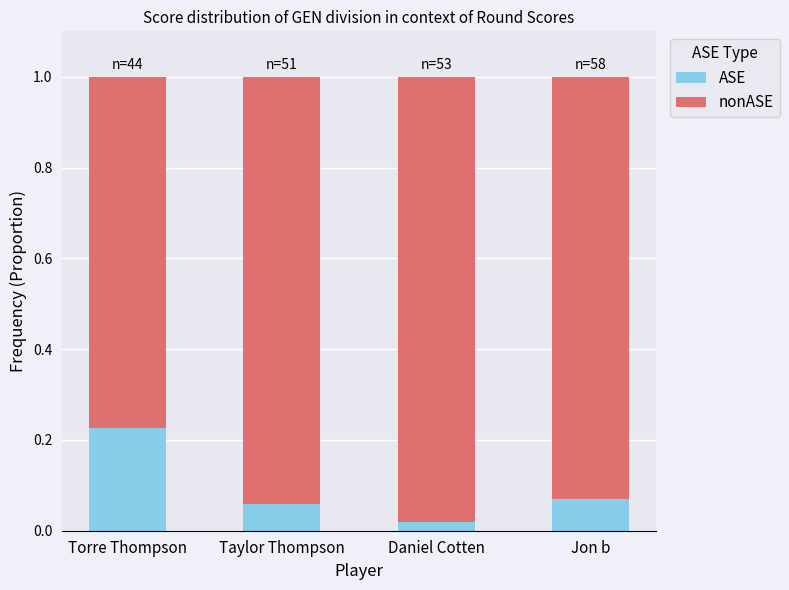

At which label is ASE closest to 0?

Daniel Cotten